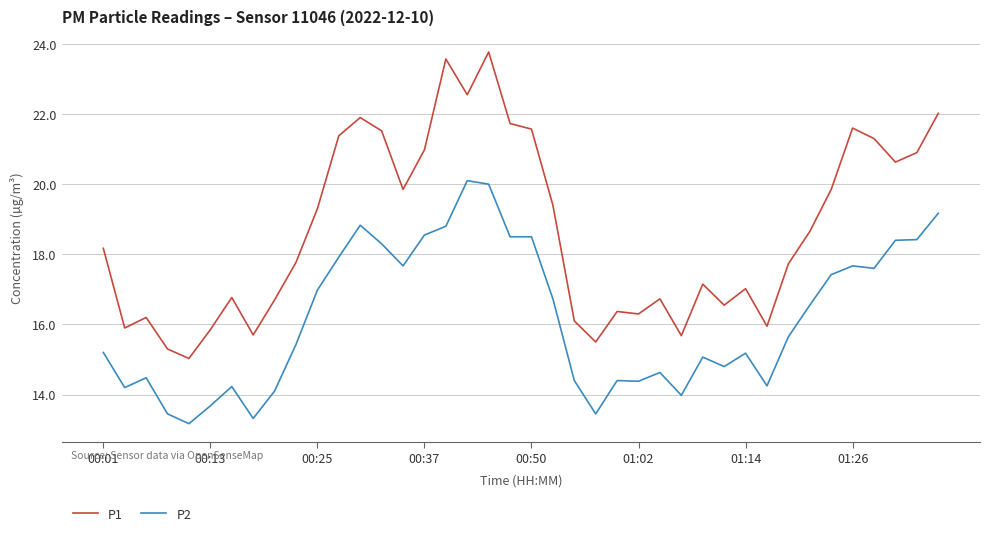

Does the chart have visible grid lines?

Yes